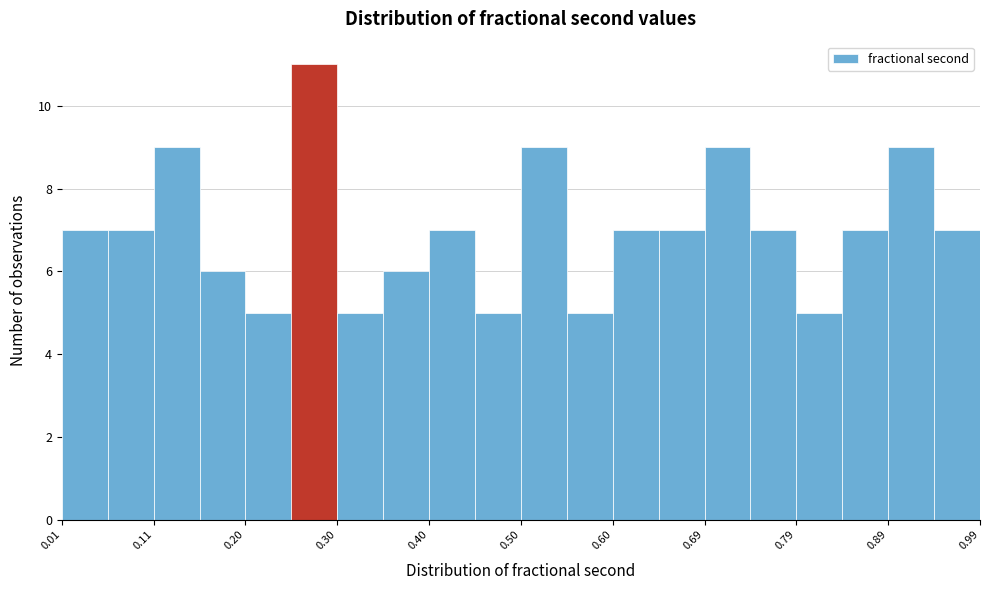

Reading left to right, list every bar in this chart as the range it spans on the x-axis followed by its height. Neither the bar edges nor the heights are printed on the chart, so give them approximately, as read against the axes.

0.01 to 0.06: 7
0.06 to 0.11: 7
0.11 to 0.15: 9
0.15 to 0.20: 6
0.20 to 0.25: 5
0.25 to 0.30: 11
0.30 to 0.35: 5
0.35 to 0.40: 6
0.40 to 0.45: 7
0.45 to 0.50: 5
0.50 to 0.55: 9
0.55 to 0.60: 5
0.60 to 0.64: 7
0.64 to 0.69: 7
0.69 to 0.74: 9
0.74 to 0.79: 7
0.79 to 0.84: 5
0.84 to 0.89: 7
0.89 to 0.94: 9
0.94 to 0.99: 7